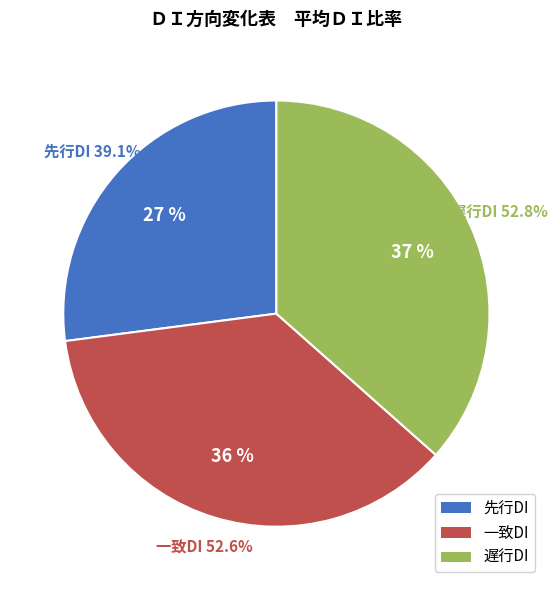

True or false: 2 accounts for 18% of the total.

False